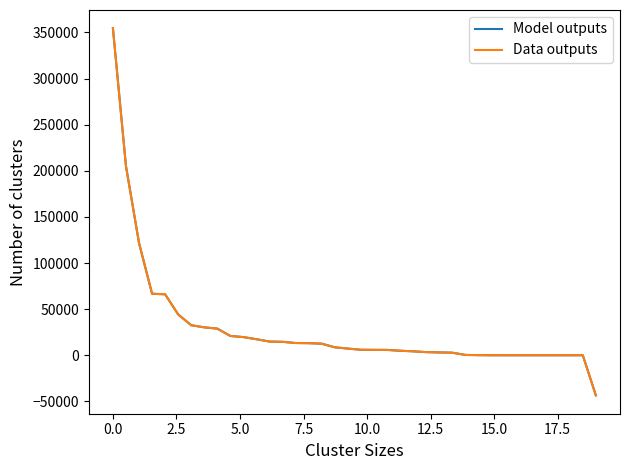

What is the maximum value shown in the chart?

354426.6